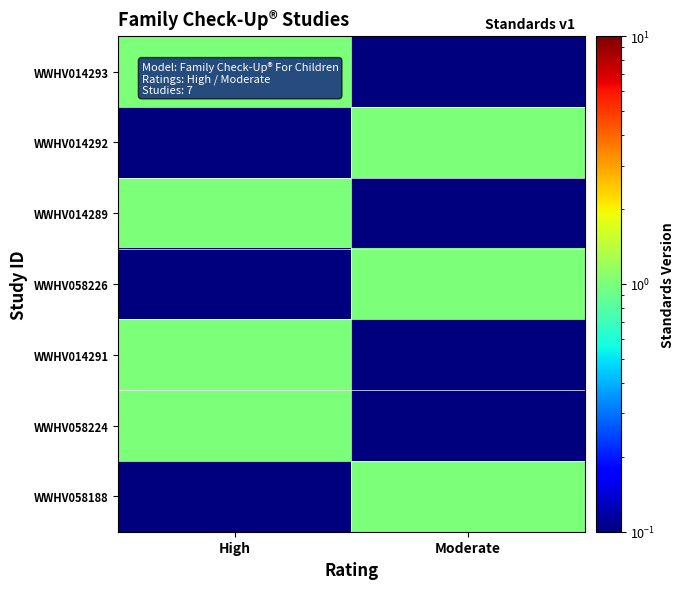

Reading right to left, transcribe all the data shown in this chart.

WWHV014293: Moderate=0.0	High=1.0
WWHV014292: Moderate=1.0	High=0.0
WWHV014289: Moderate=0.0	High=1.0
WWHV058226: Moderate=1.0	High=0.0
WWHV014291: Moderate=0.0	High=1.0
WWHV058224: Moderate=0.0	High=1.0
WWHV058188: Moderate=1.0	High=0.0